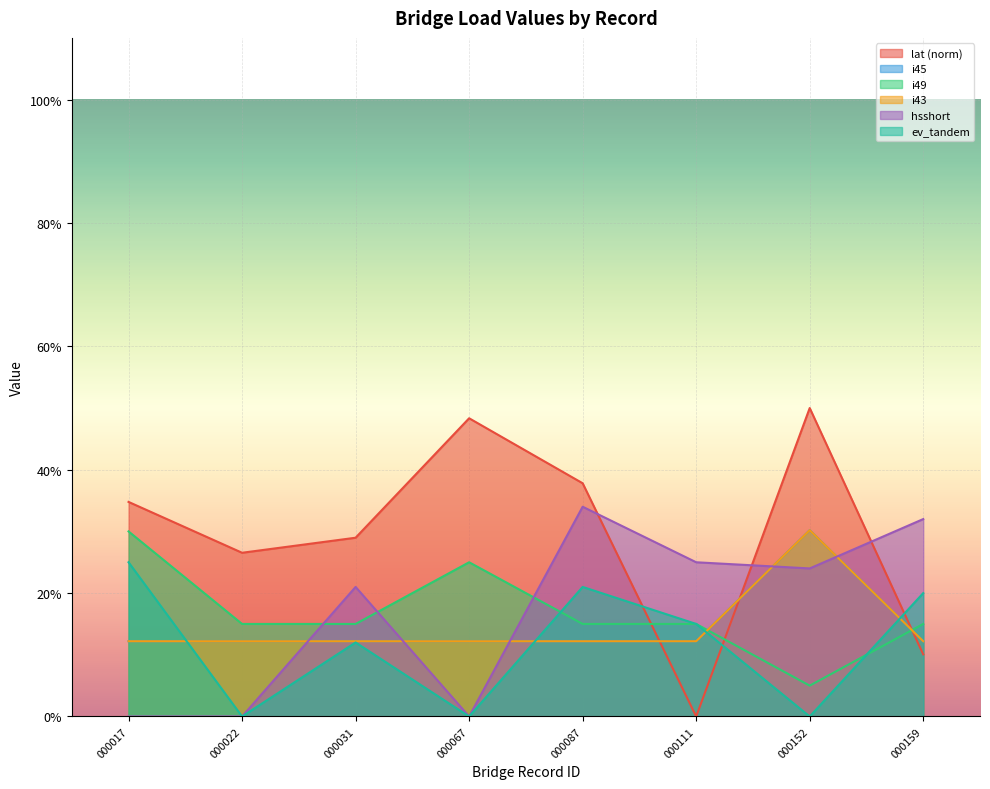

What is the value of the lat point at the 8th from the left?

10.1